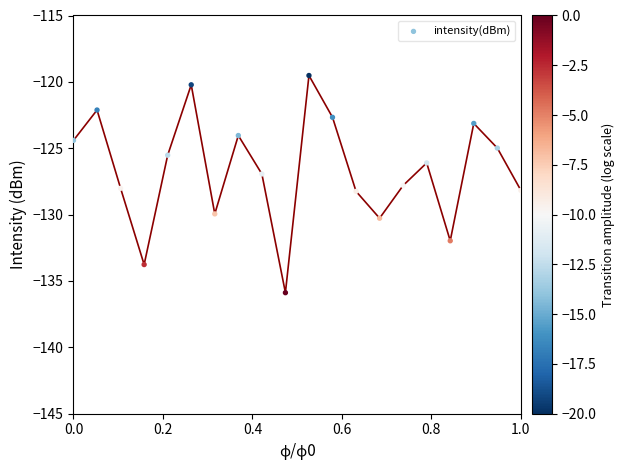

What is the range of Y values (max minus min)?

16.4